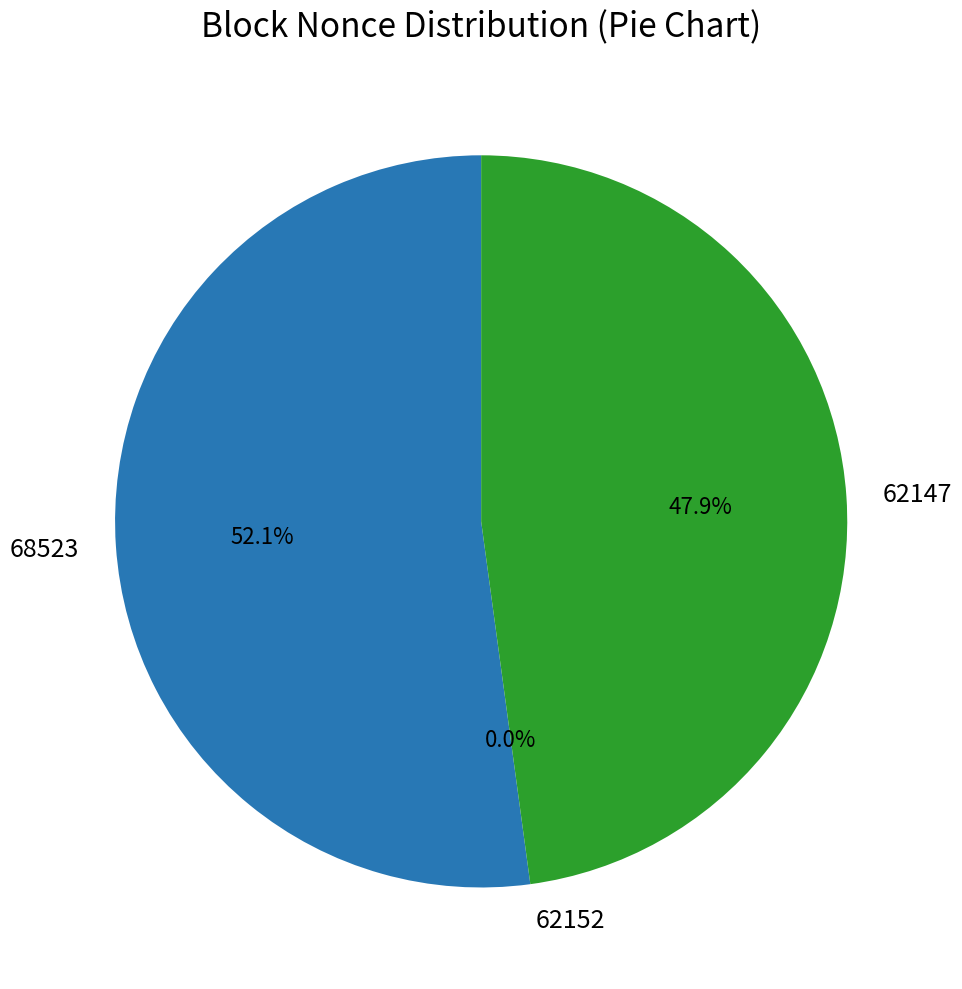

Which category accounts for the majority?

68523